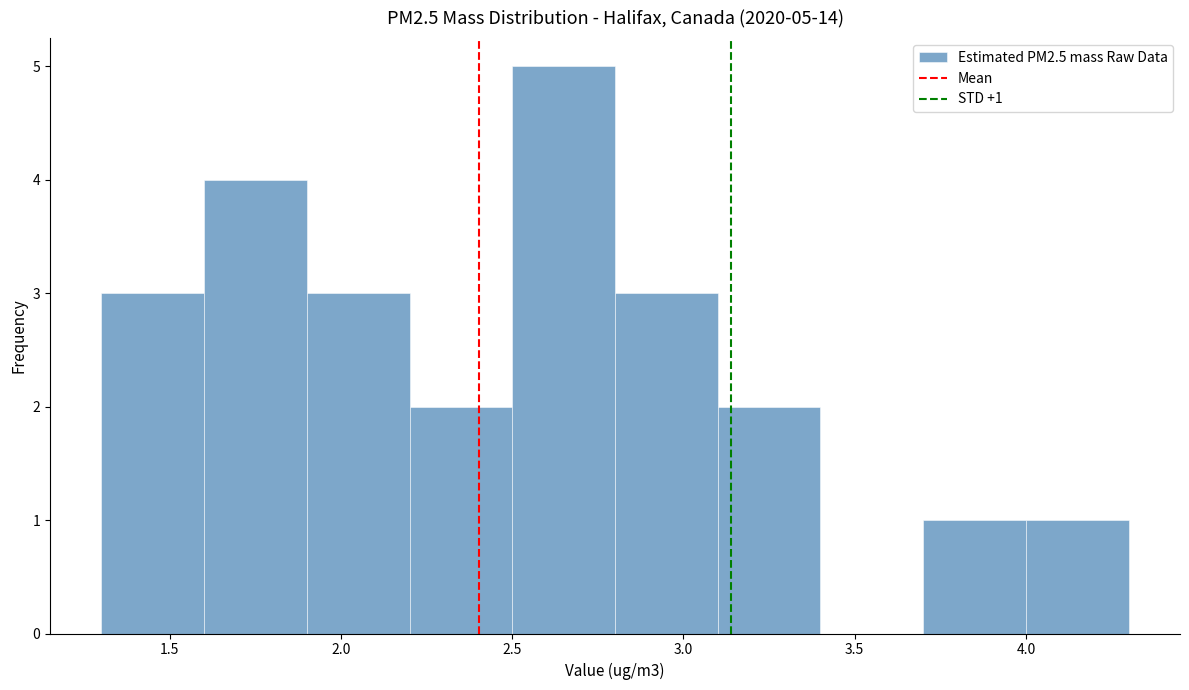

Over which range of the x-axis is the bar tallest?

2.5 to 2.8